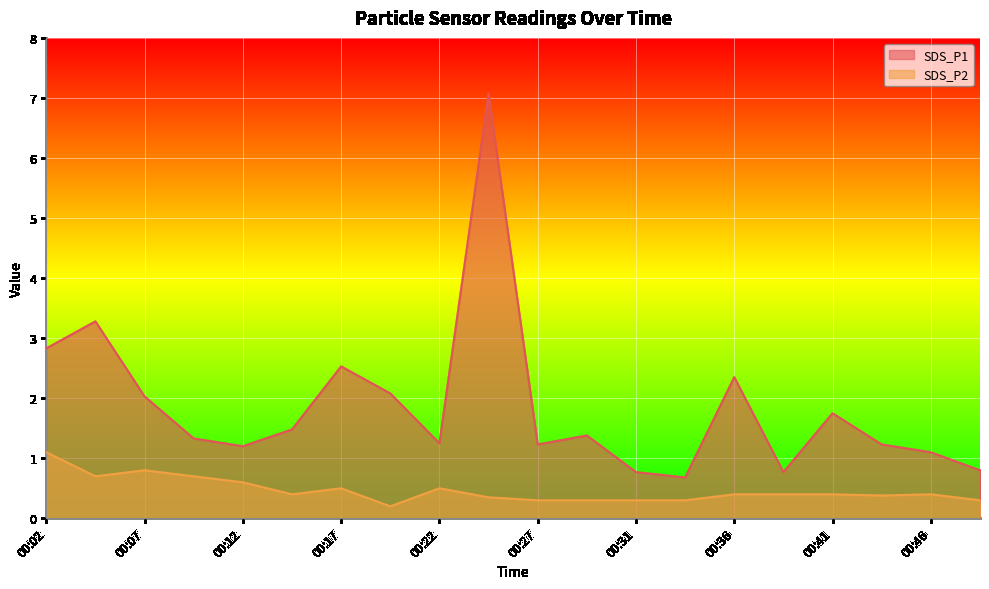

Count the number of categories in the chart.

20